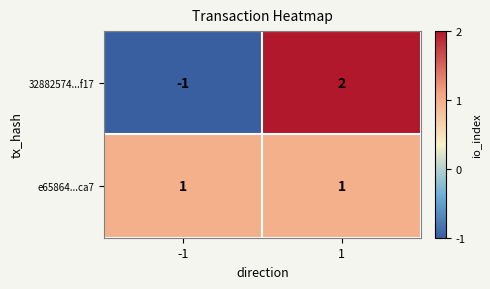

Count the number of categories in the chart.

2